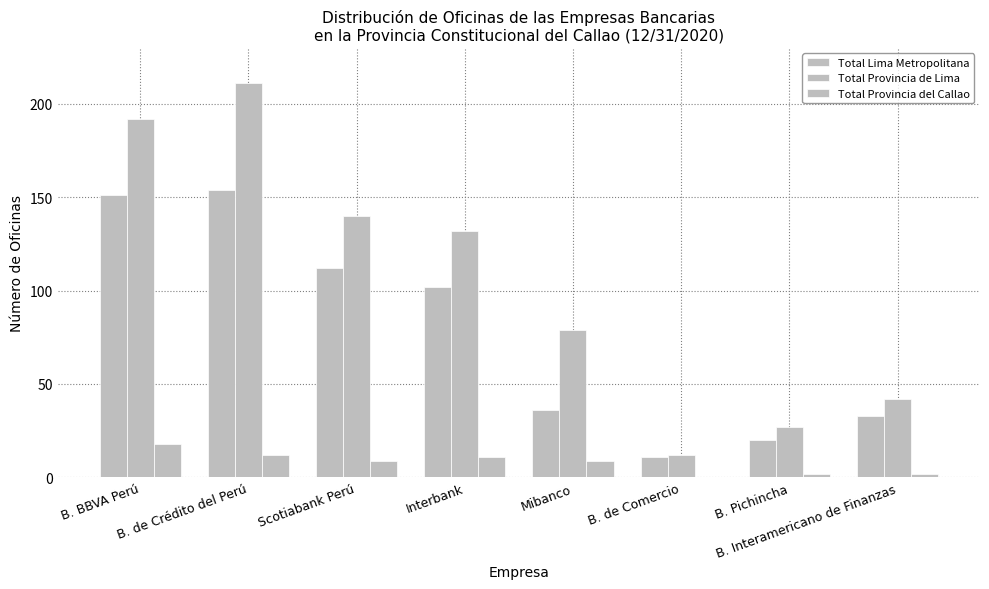

Count the number of categories in the chart.

8